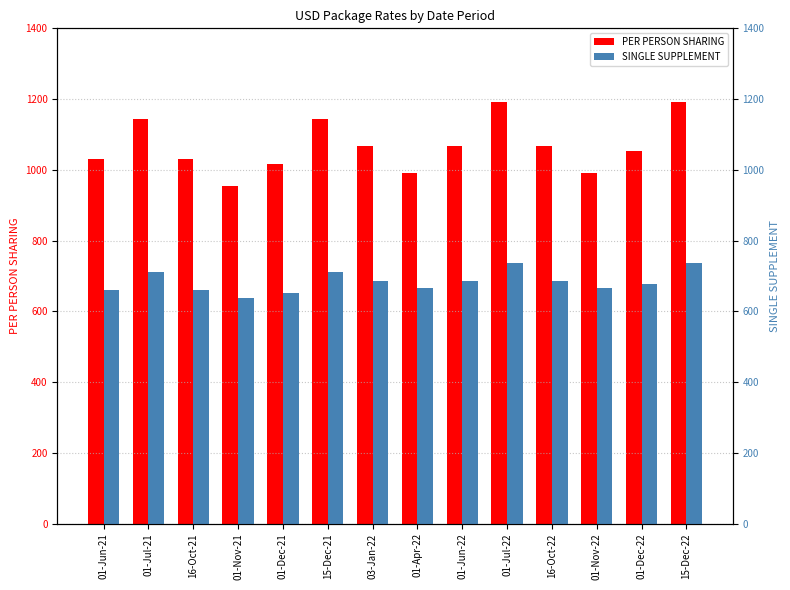

Rank the categories by SINGLE SUPPLEMENT value from lowest to highest.

01-Nov-21, 01-Dec-21, 01-Jun-21, 16-Oct-21, 01-Apr-22, 01-Nov-22, 01-Dec-22, 03-Jan-22, 01-Jun-22, 16-Oct-22, 01-Jul-21, 15-Dec-21, 01-Jul-22, 15-Dec-22